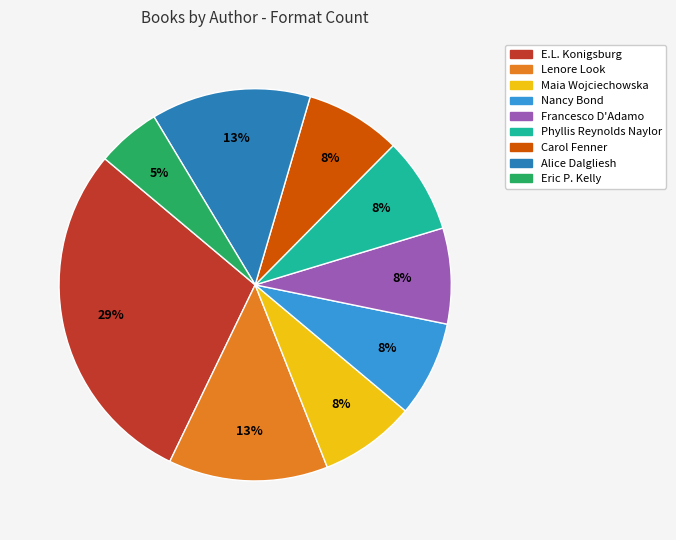

Is there any slice that represents more than half of the pie?

No